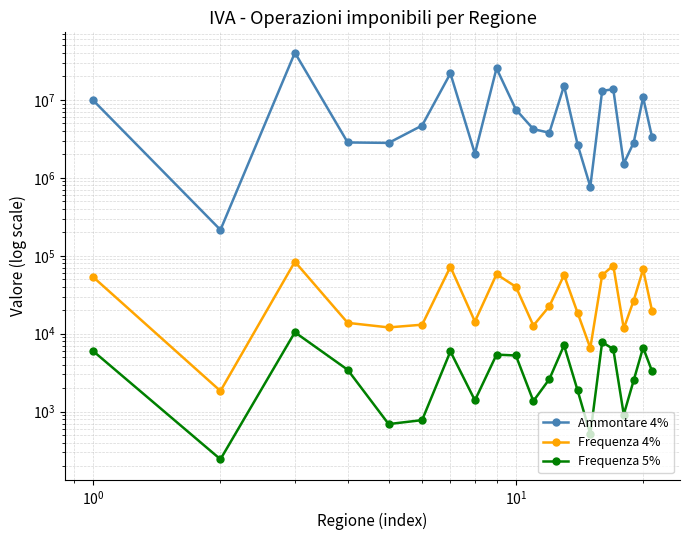

List the series in order of their peak value, lowest first.

Frequenza 5%, Frequenza 4%, Ammontare 4%